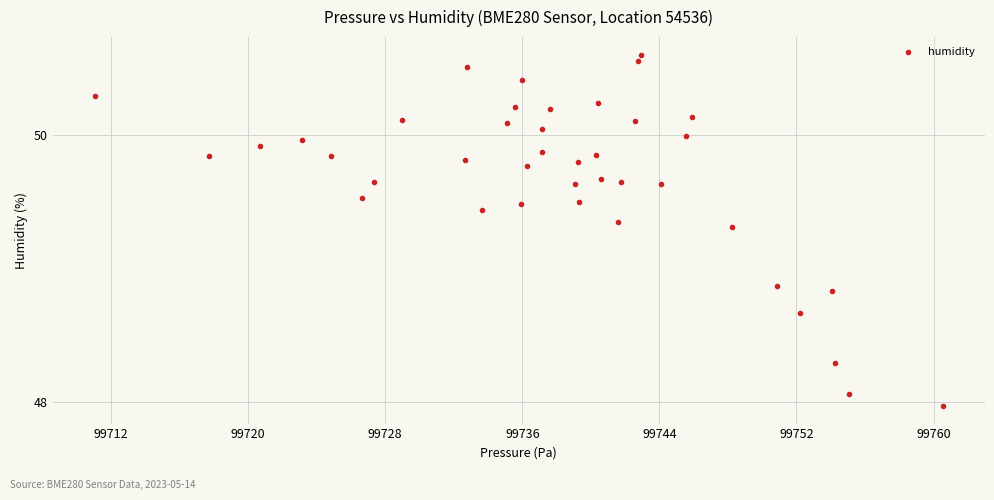

What is the range of Y values (max minus min)?

2.6